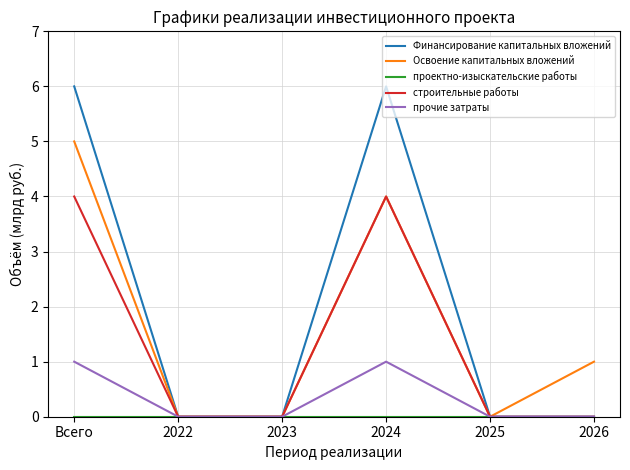

The Финансирование капитальных вложений series shows 2 at 2023. True or false?

False